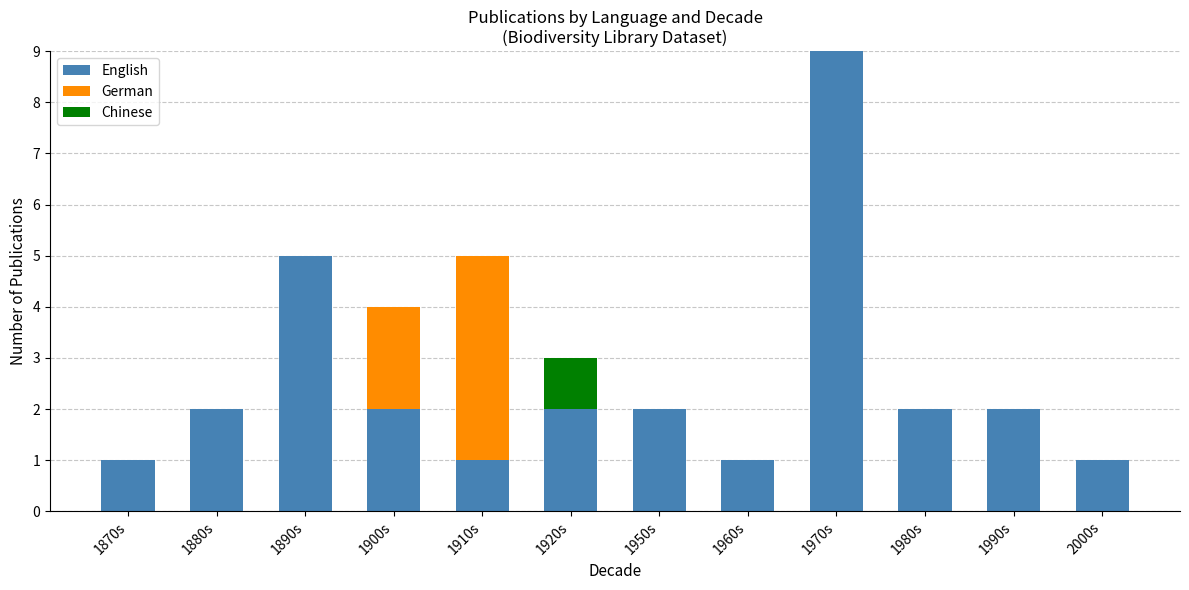

Are the bars horizontal?

No